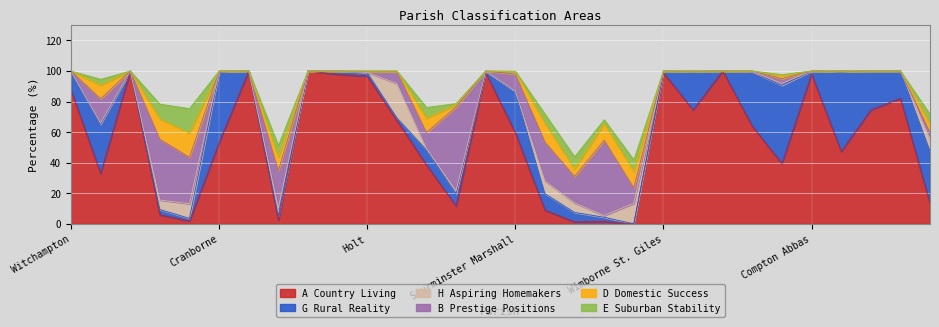

At how many categories does at least one series exceed 31?

25